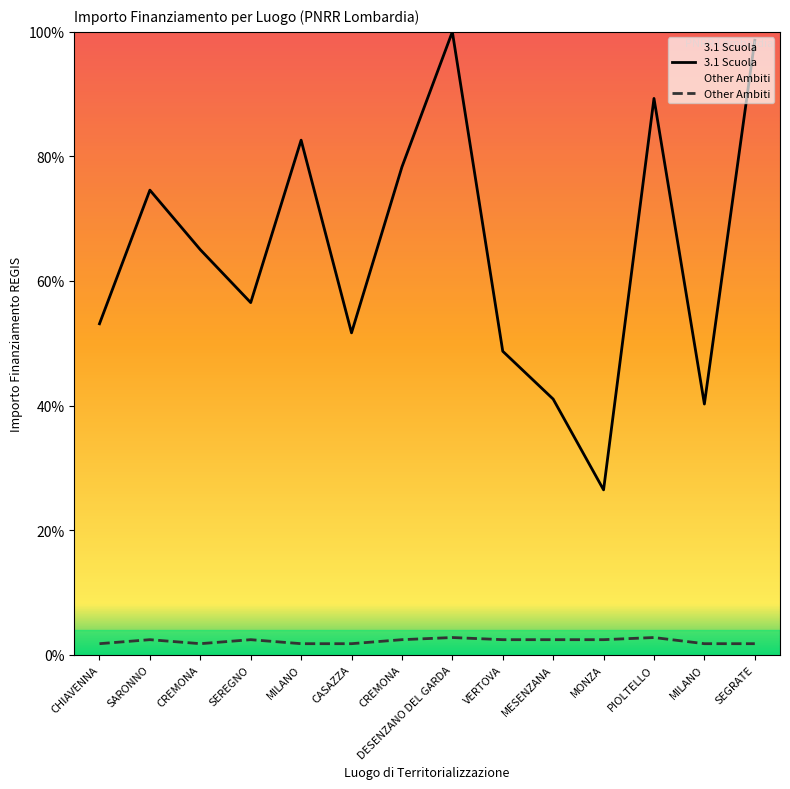

The value of 3.1 Scuola at CASAZZA is 51.7. True or false?

True